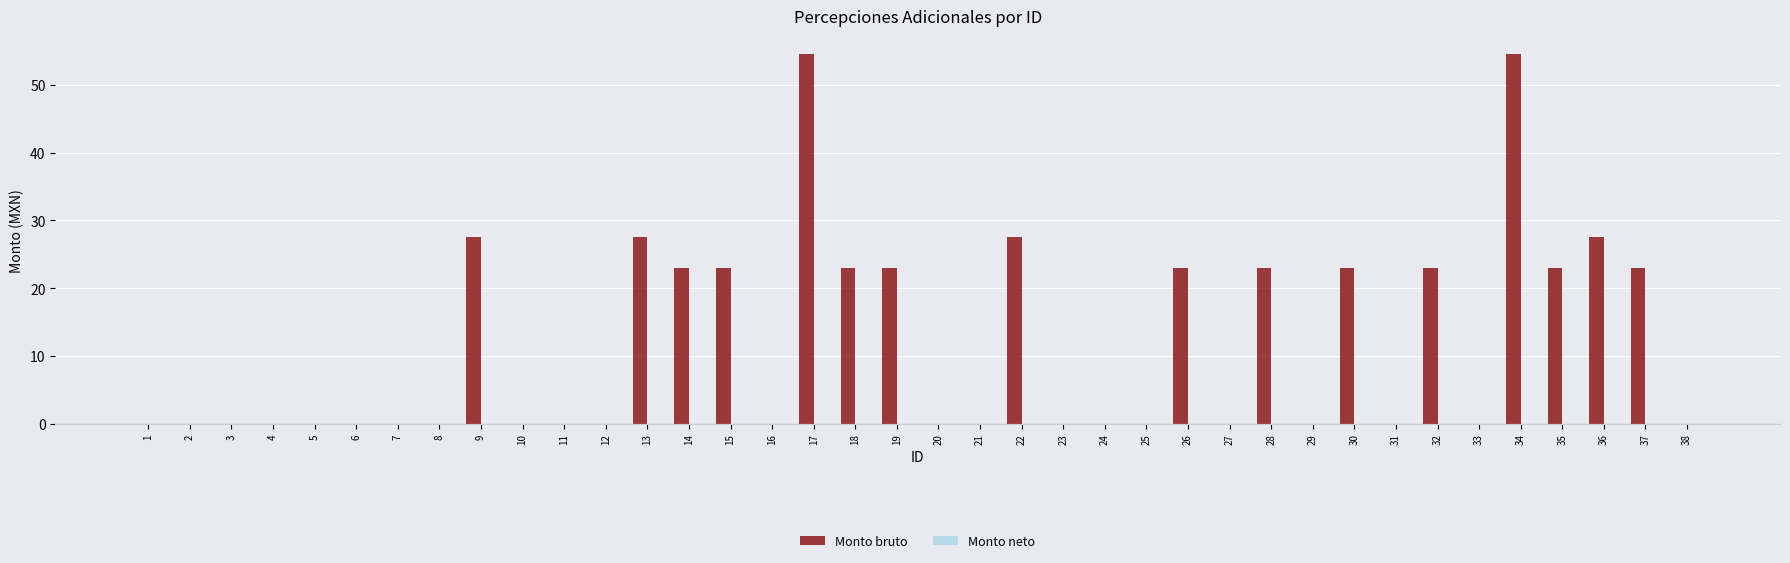

Which has a higher value, 14 or 24?

14